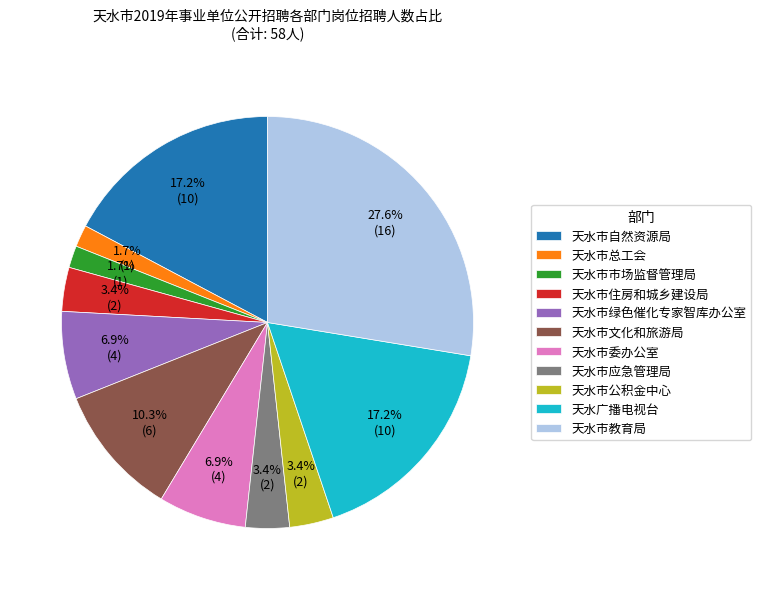

Which slice is the largest?

天水市教育局